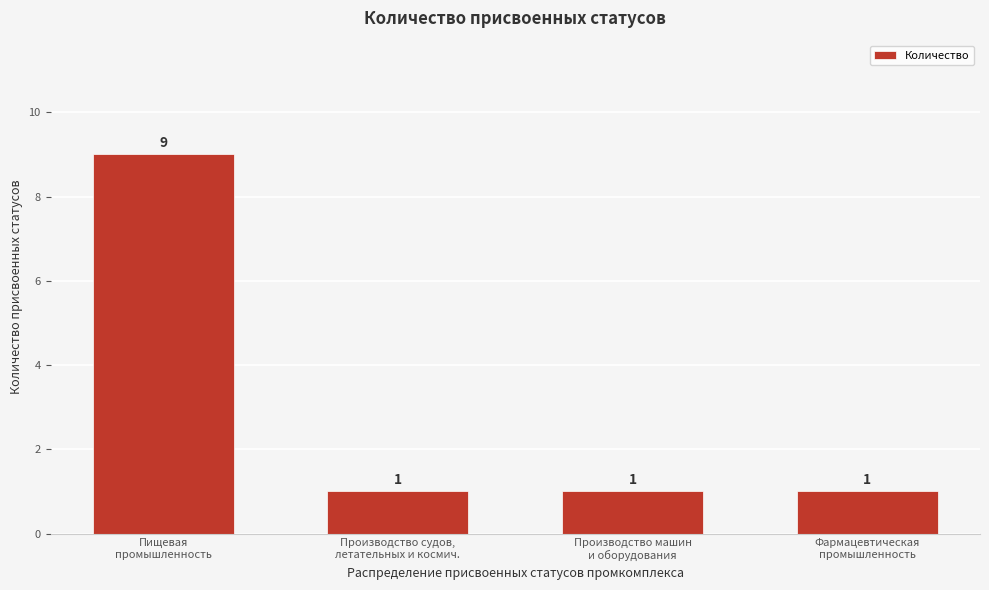

Reading left to right, what are all the values shown in this chart?

9	1	1	1